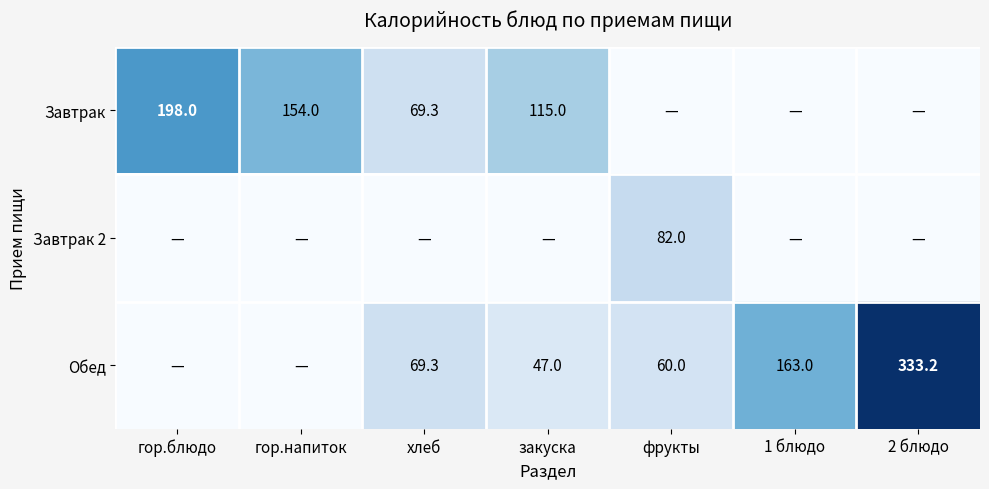

How many categories are shown in the chart?

7